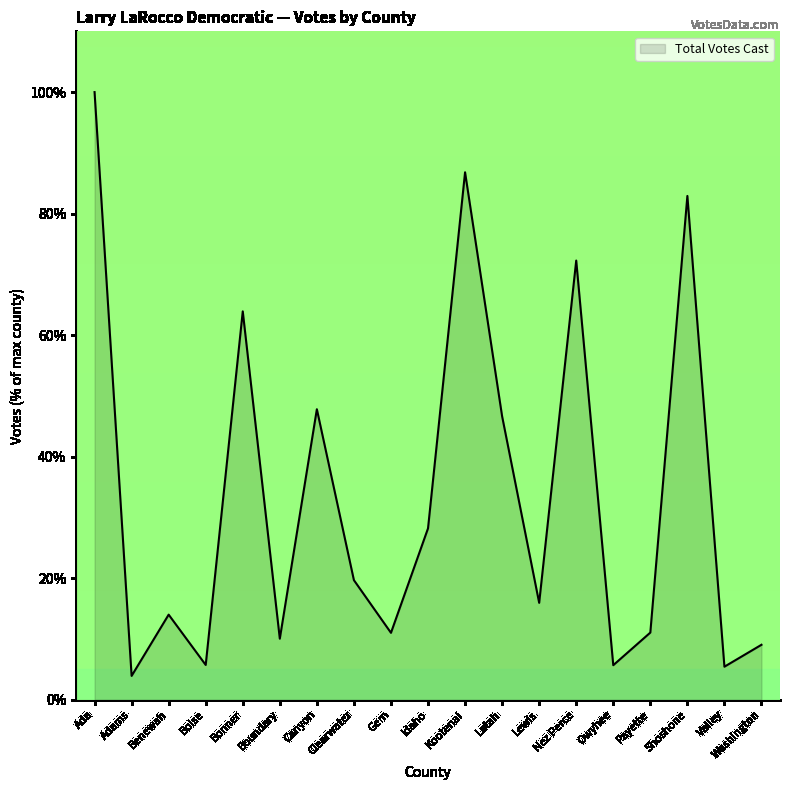

Approximately how many times larger is the value at Clearwater compared to Adams?

5.0